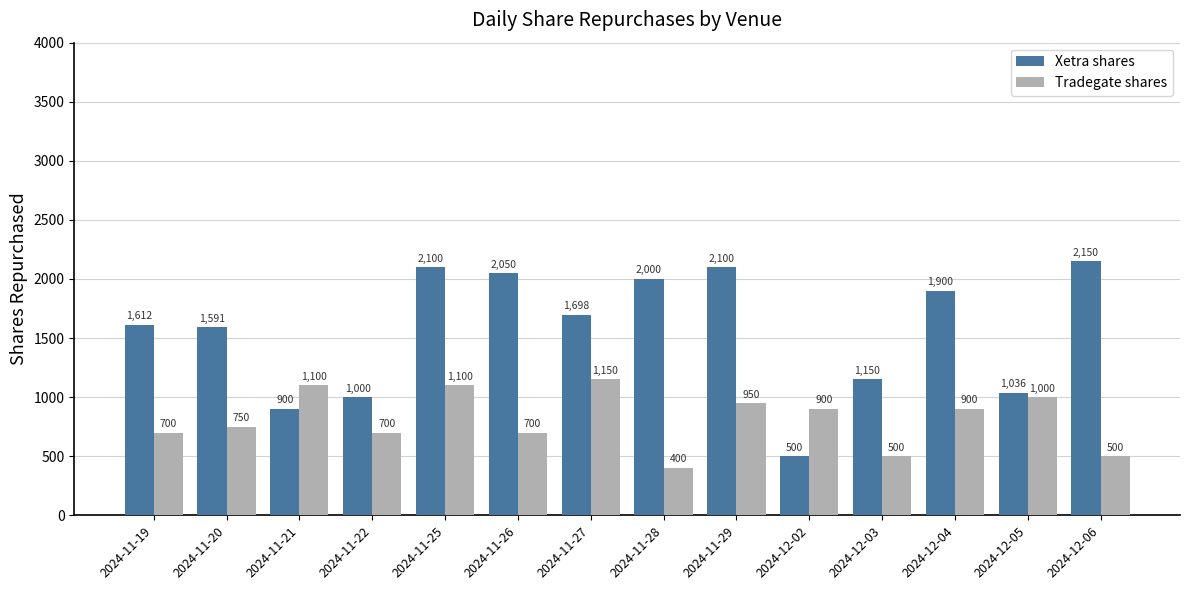

Which category has the lowest value in the Tradegate shares series?

2024-11-28